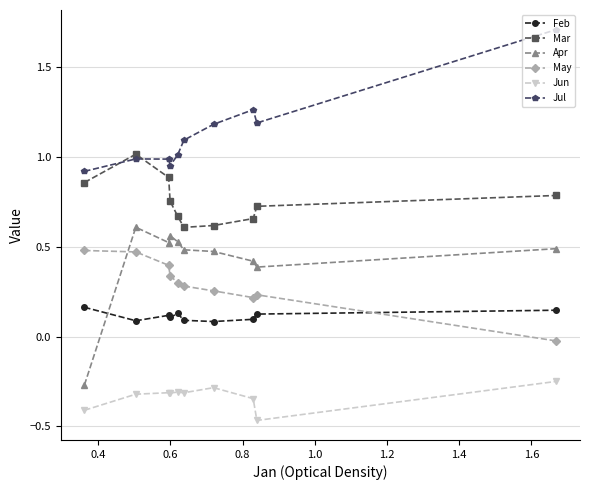

Rank the series by their maximum value, from lowest to highest.

Jun, Feb, May, Apr, Mar, Jul